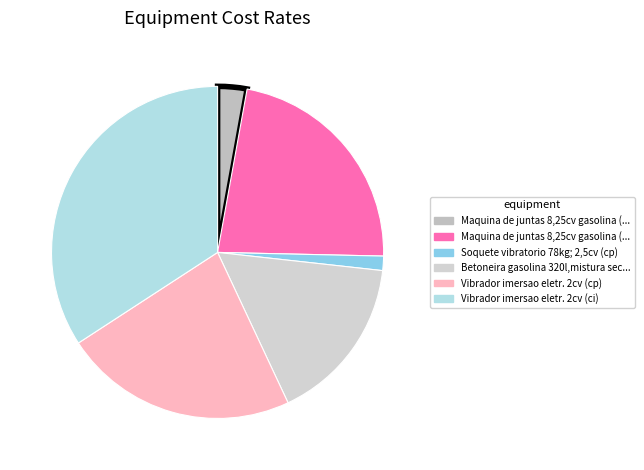

Is there any slice that represents more than half of the pie?

No